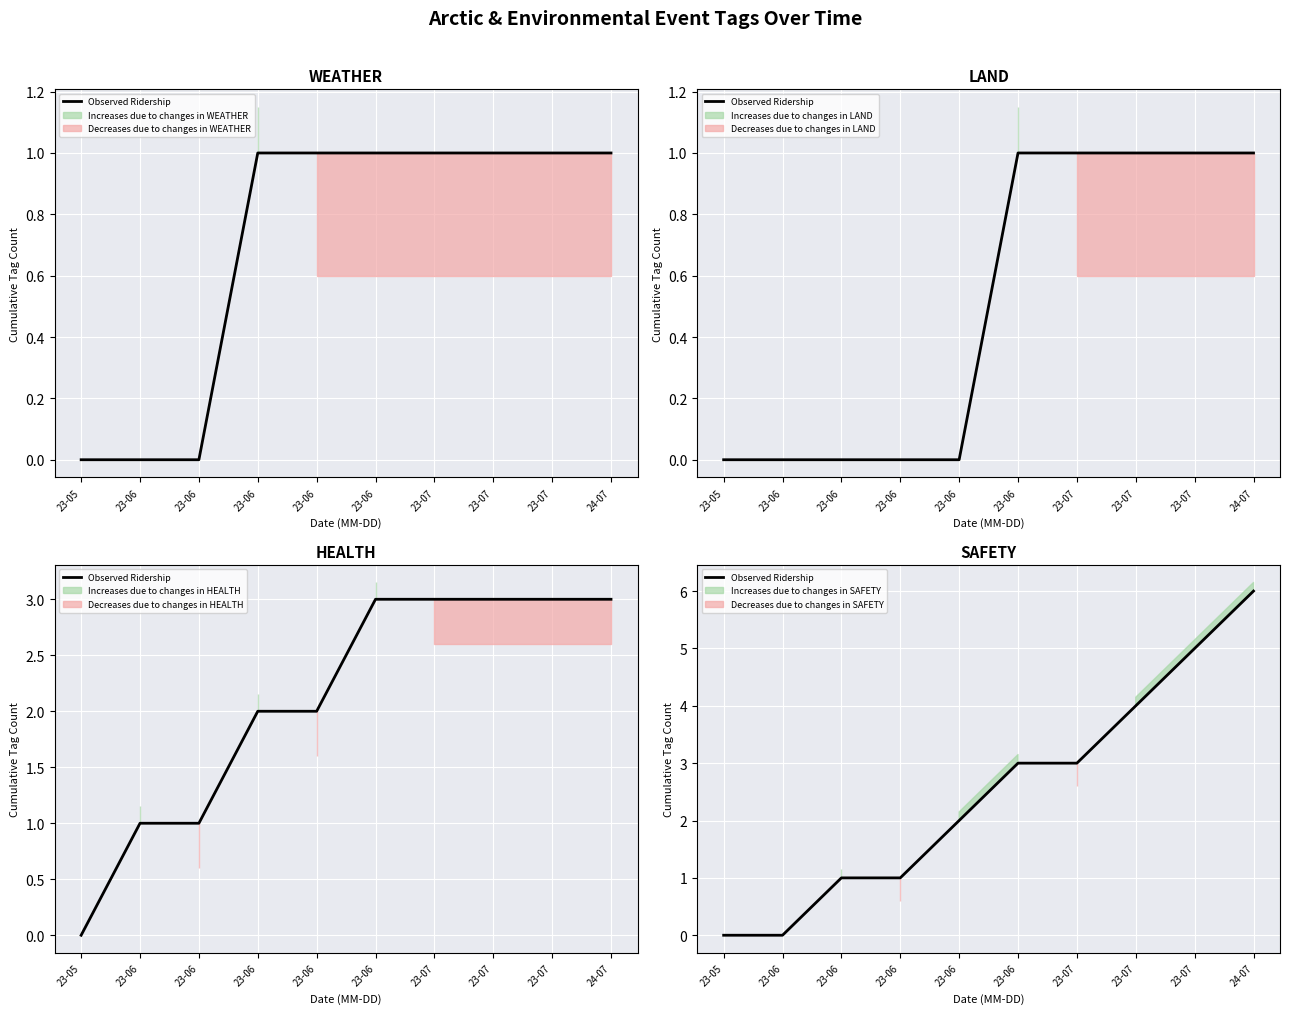

Reading left to right, extract all data points from this chart.

23-05=0	23-06=0	23-06=1	23-06=1	23-06=2	23-06=3	23-07=3	23-07=4	23-07=5	24-07=6